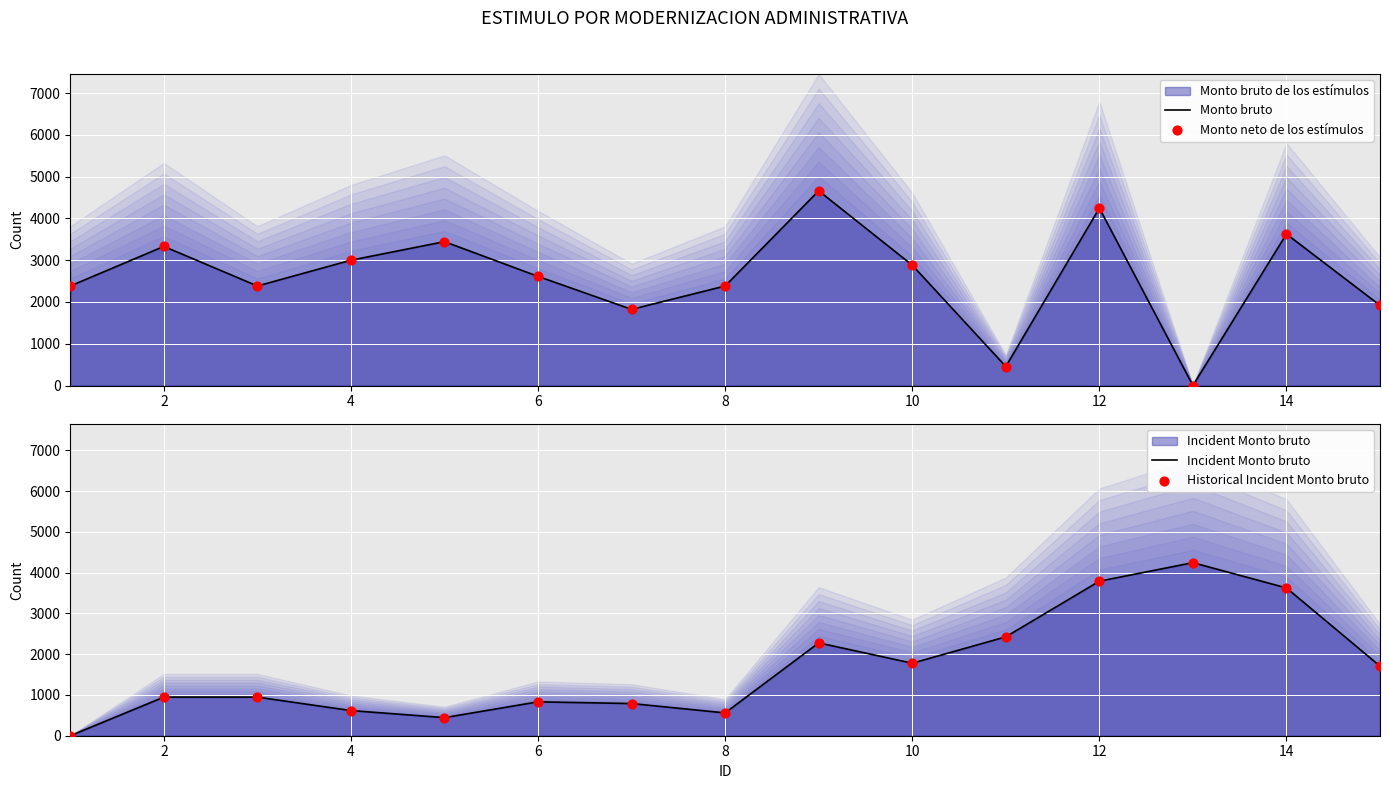

Which series has the widest spread of Y values?

Monto bruto